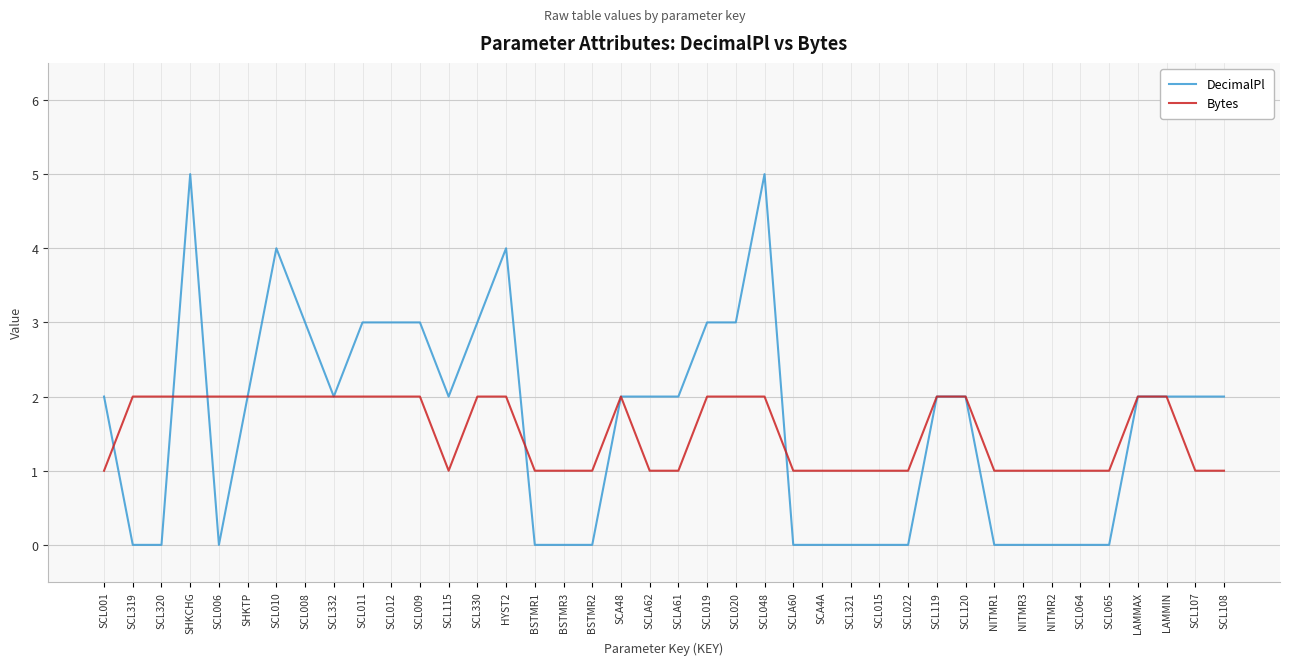

What position from the left is SCL332?

9